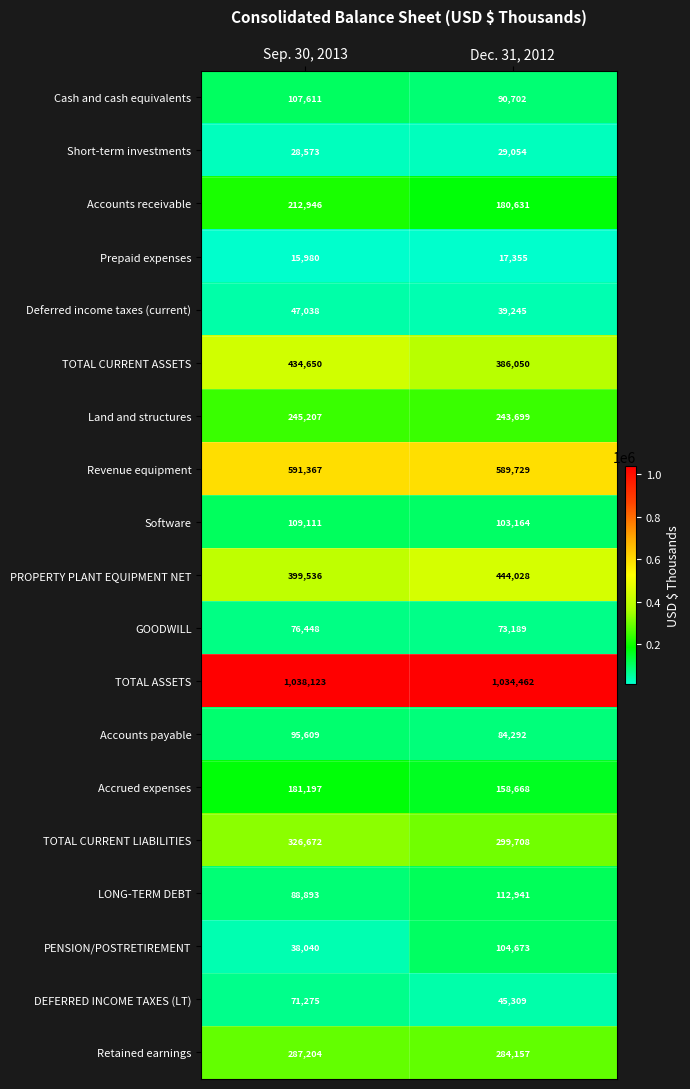

How many categories are shown in the chart?

2